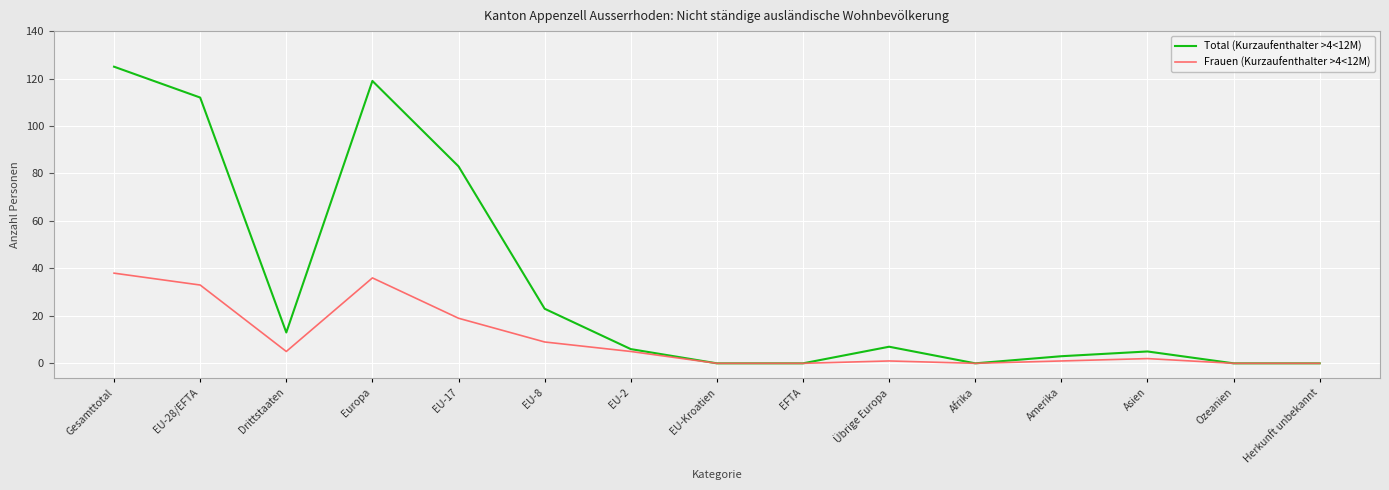

The value of Total (Kurzaufenthalter >4<12M) at Afrika is -64. True or false?

False